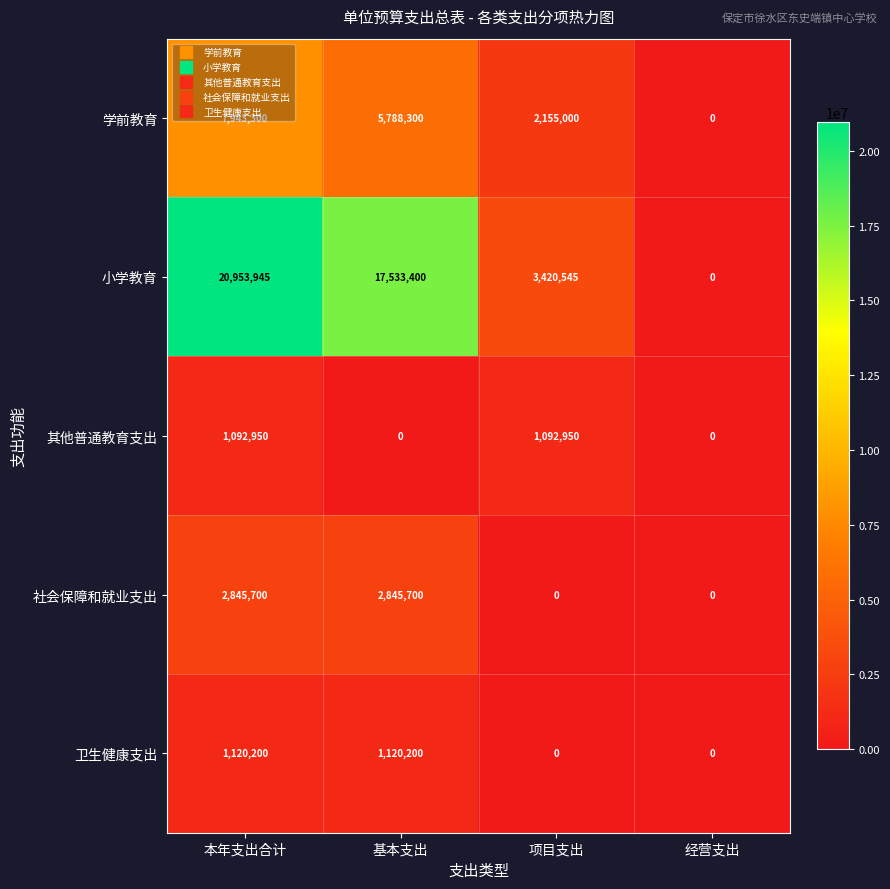

What is the difference between the maximum and minimum values in the 卫生健康支出 series?

1120200